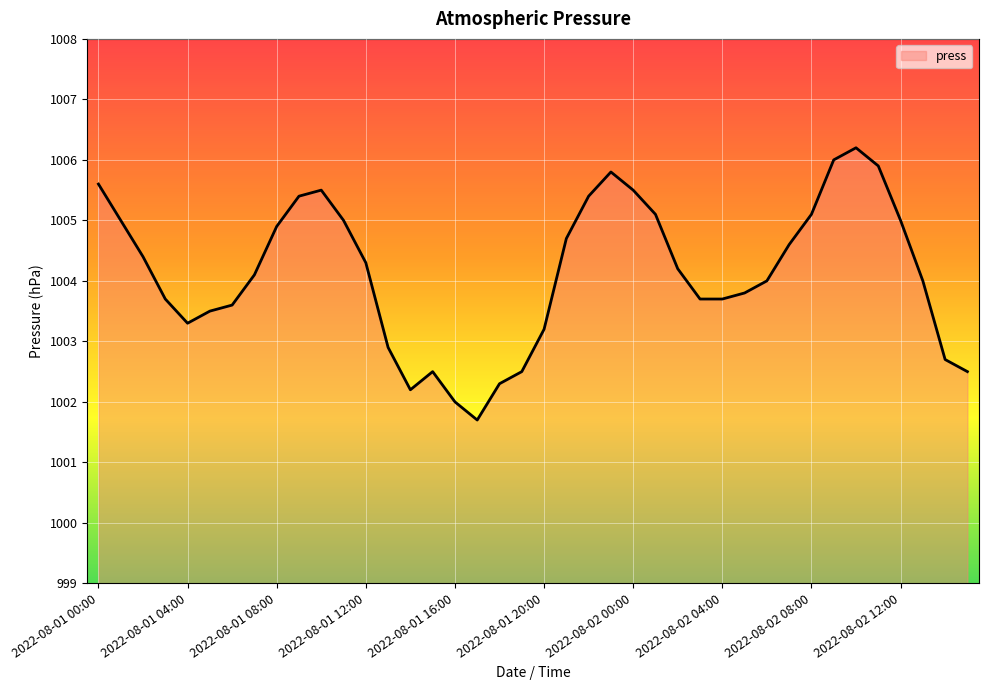

What is the difference between the maximum and minimum values?

4.5